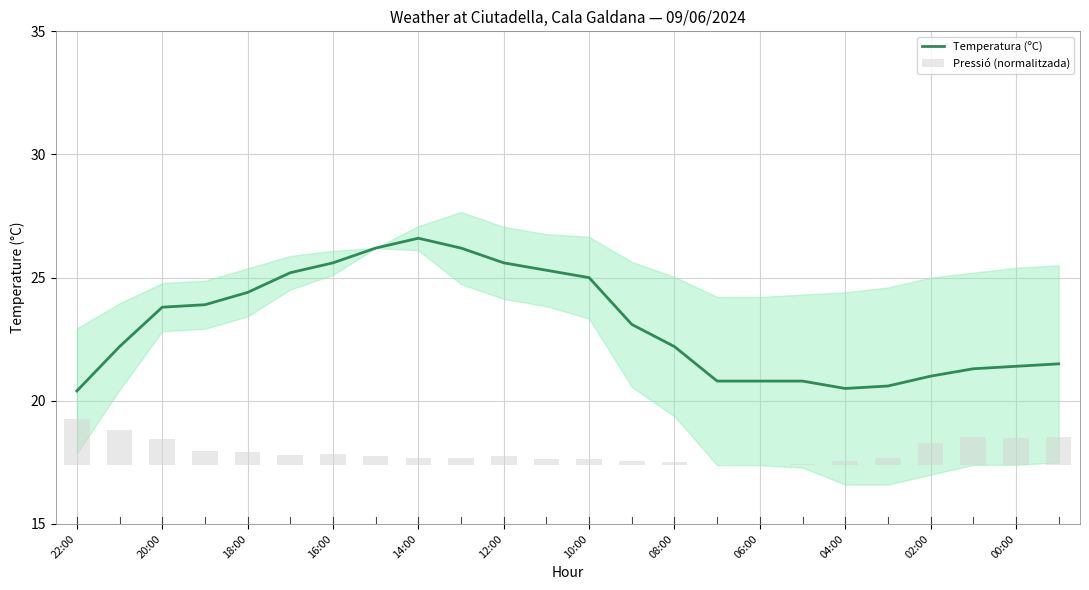

The Temperatura (ºC) series shows 36.4 at 06:00. True or false?

False